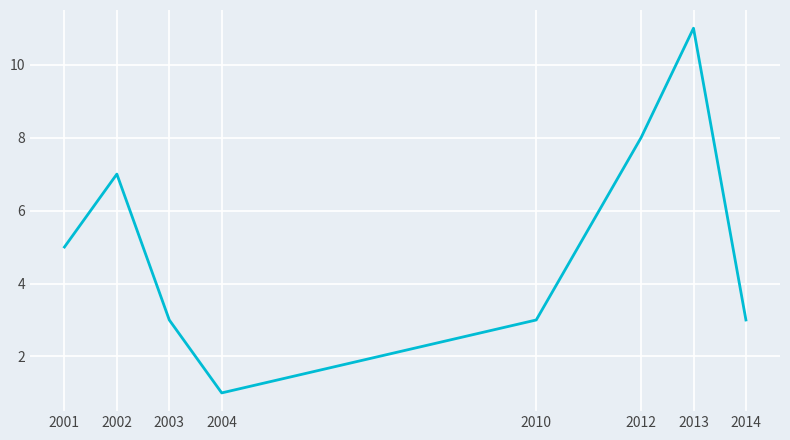

How many interior local peaks (higher than both neighbors) does the data have?

2